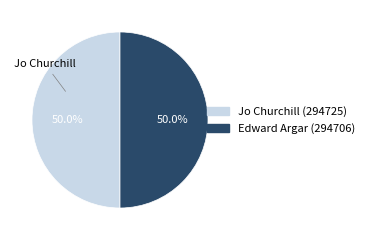

How many segments does this pie chart have?

2